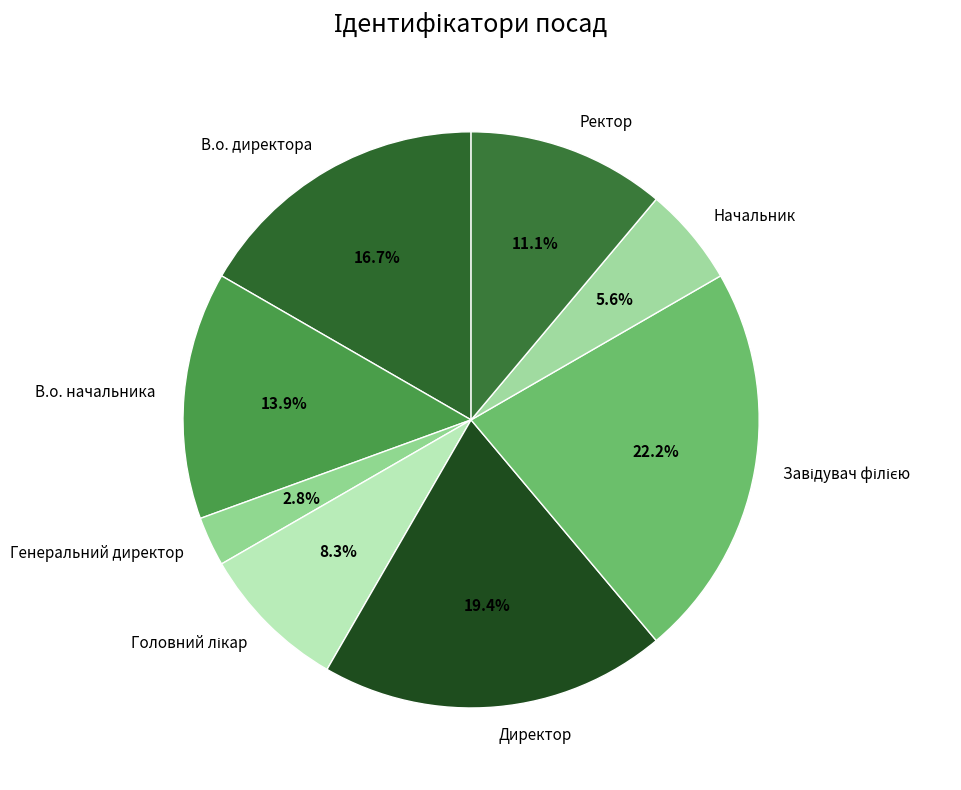

To the nearest percent, what is the difference between the В.о. директора and Генеральний директор slice percentages?

14%